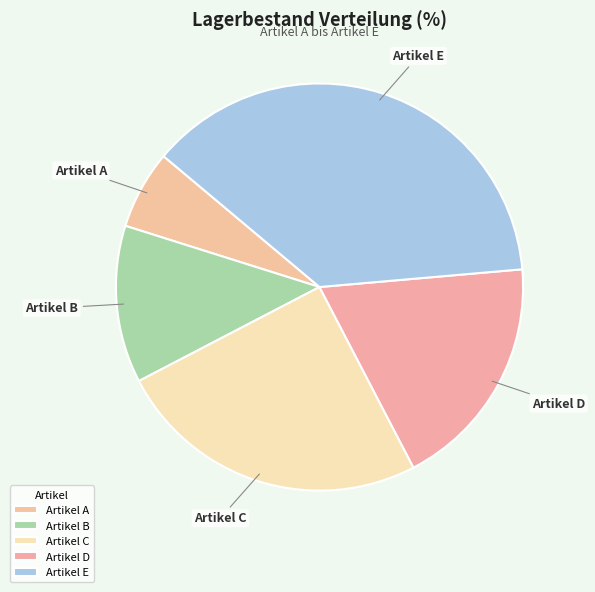

Is Artikel A the majority of the pie?

No